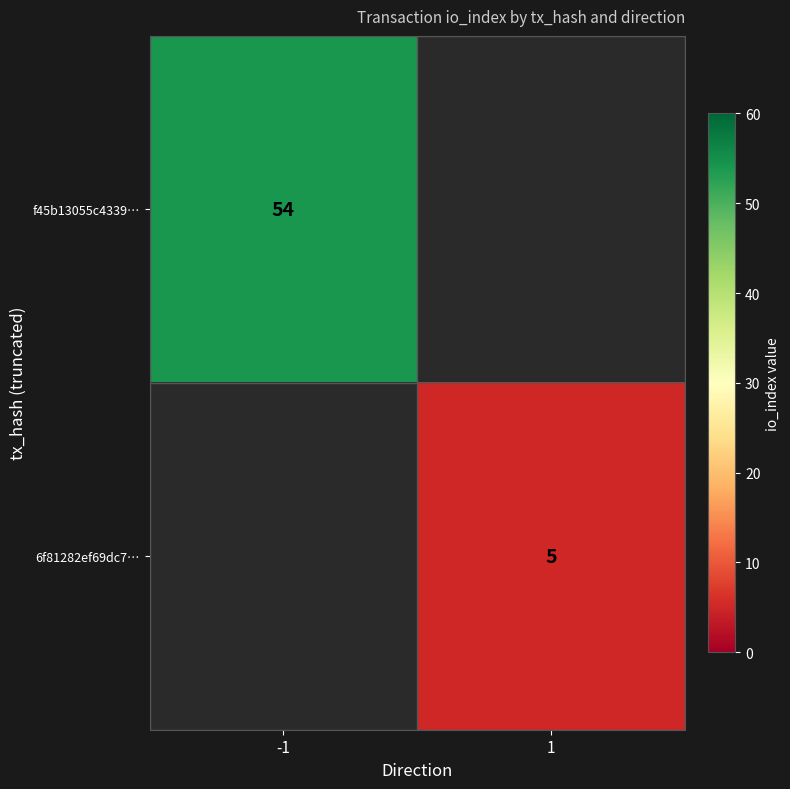

The 6f81282ef69dc7… series shows 2 at 1. True or false?

False